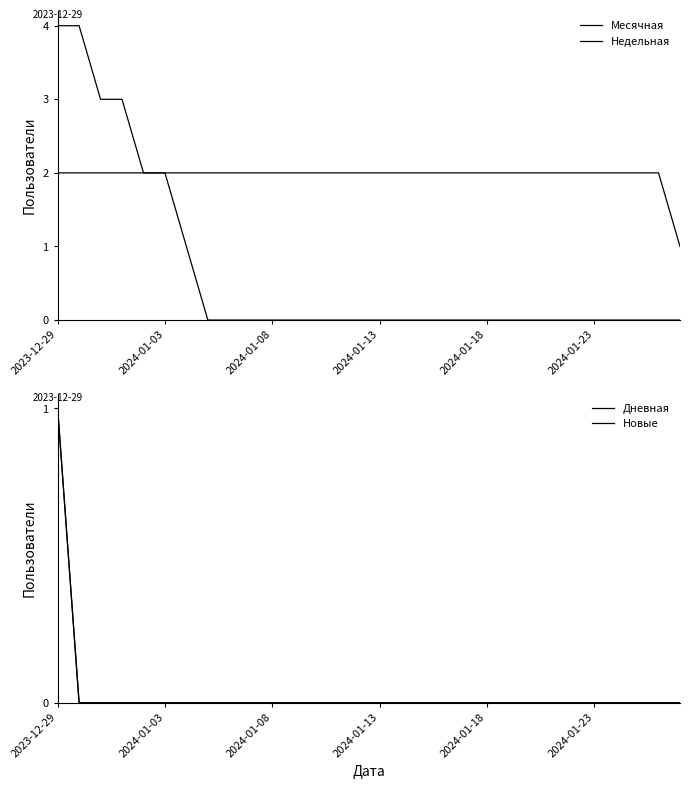

Between 25 and 27, which series saw the biggest shift?

Месячная